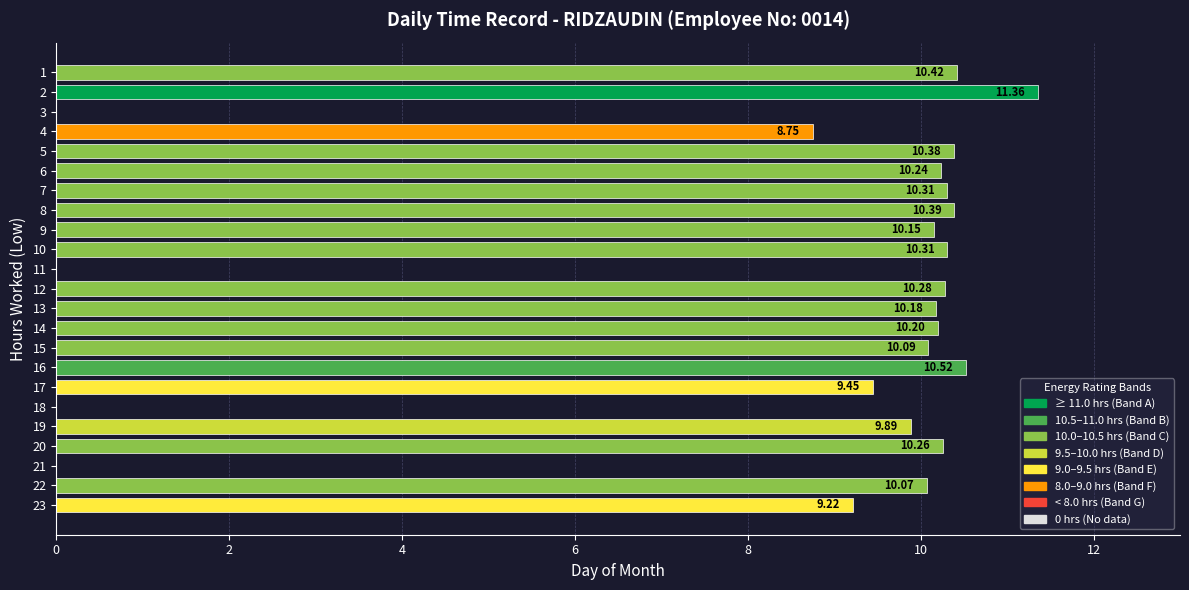

What is the approximate value at 16?

10.5